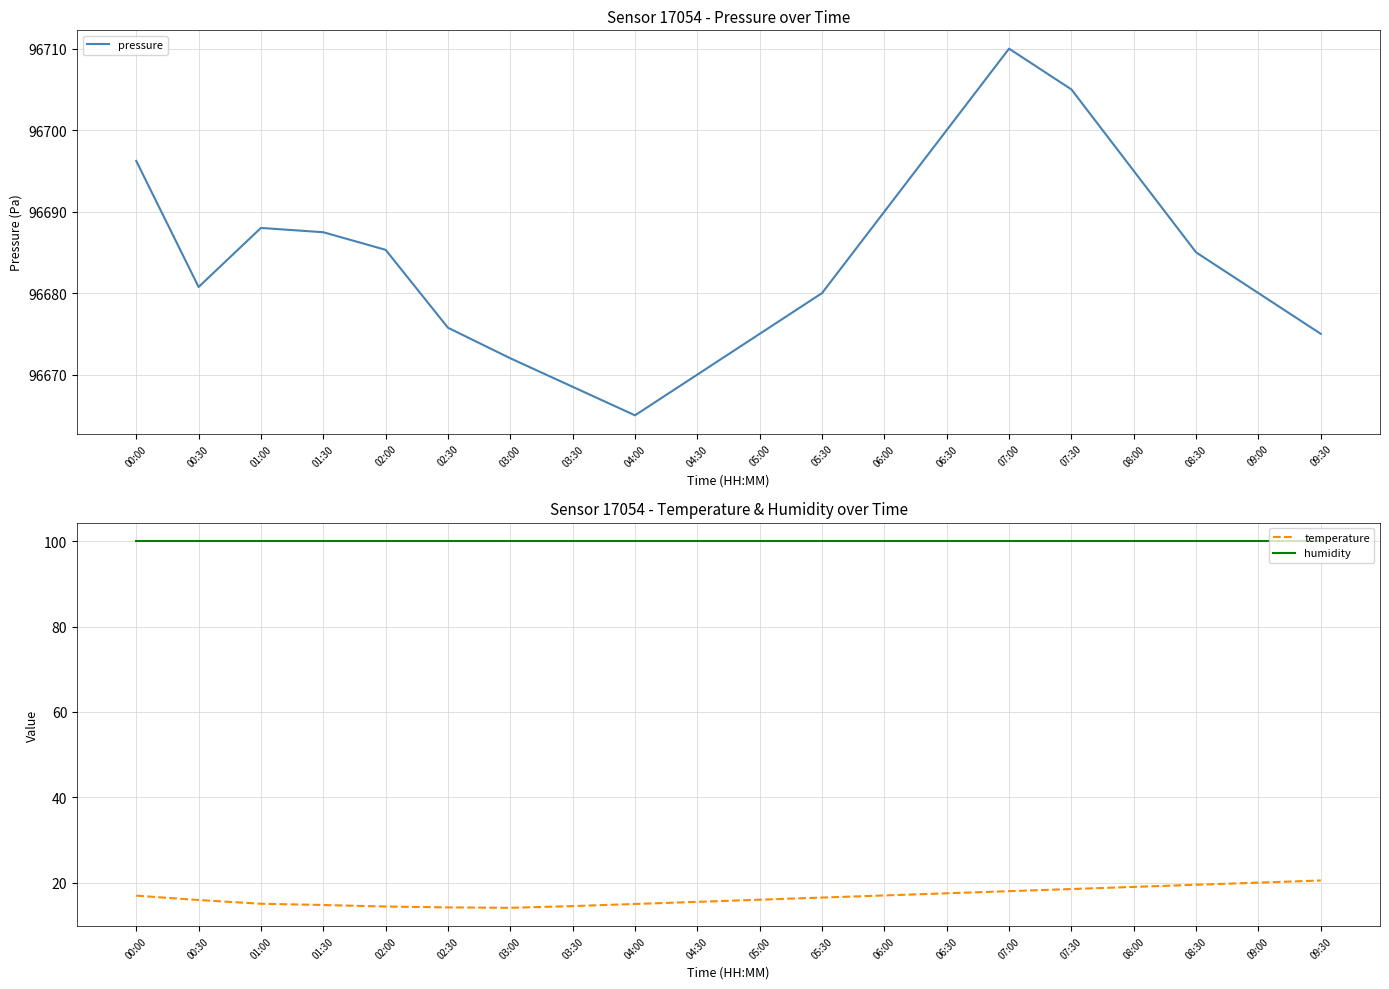

What is the value of the pressure point at the 4th from the left?

96687.5